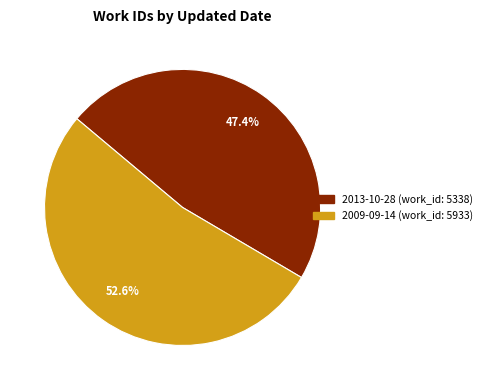

Combined, do 2009-09-14 and 2013-10-28 account for over 50%?

Yes